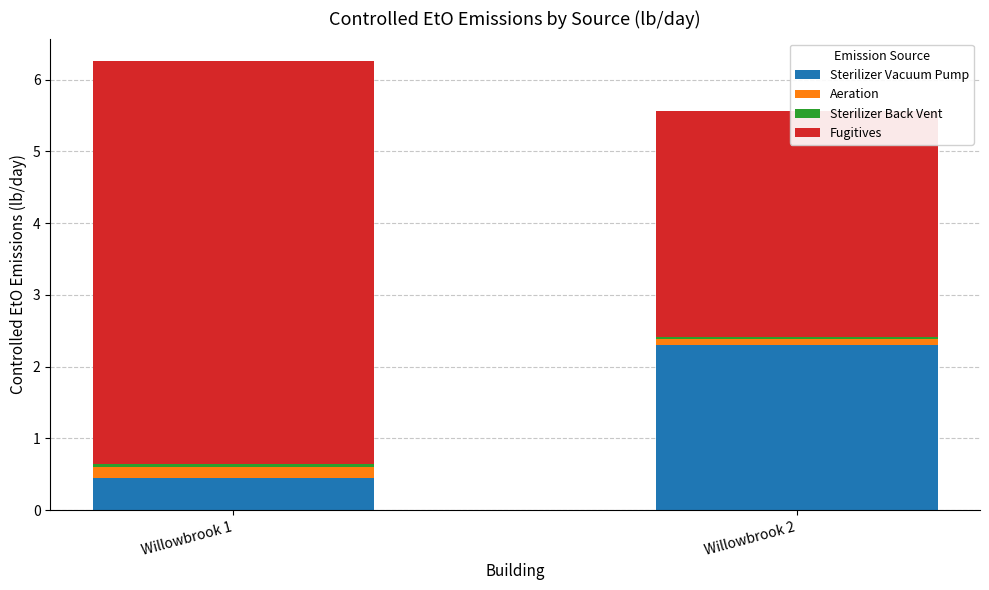

Count the number of data series in this chart.

4